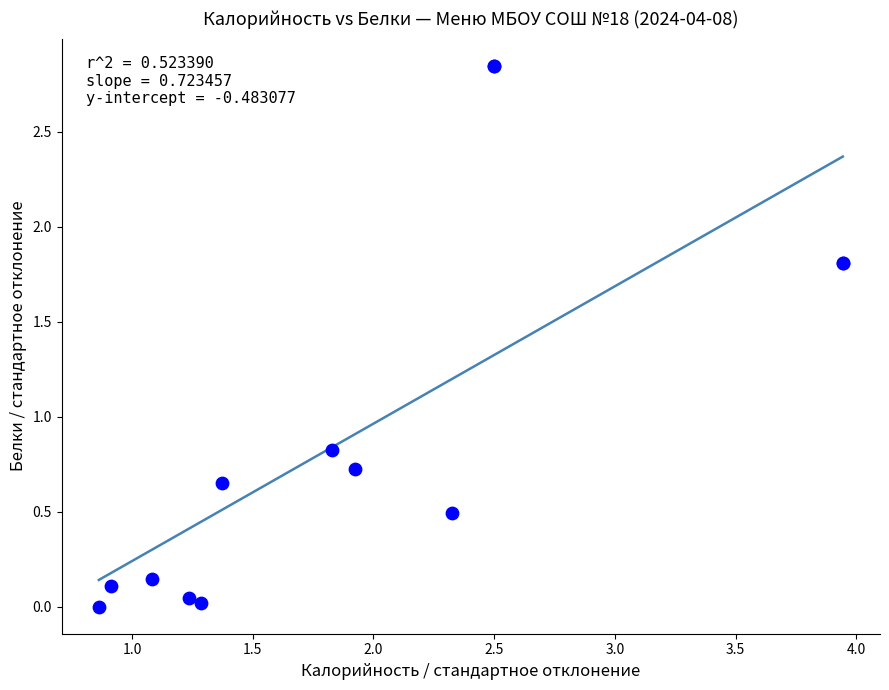

What Y value in the scatter plot is closest to 1?

0.8